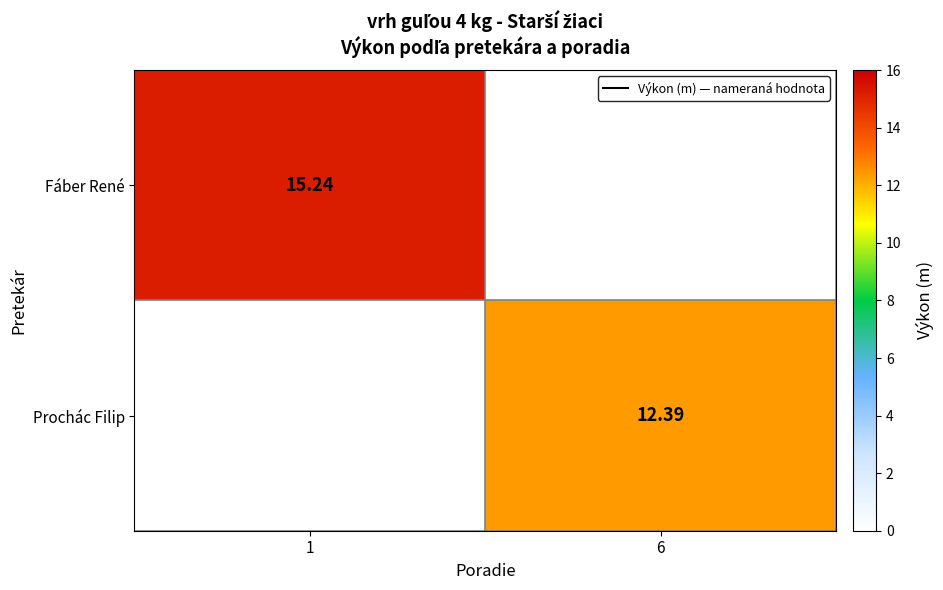

At which label does Fáber René reach its minimum?

1